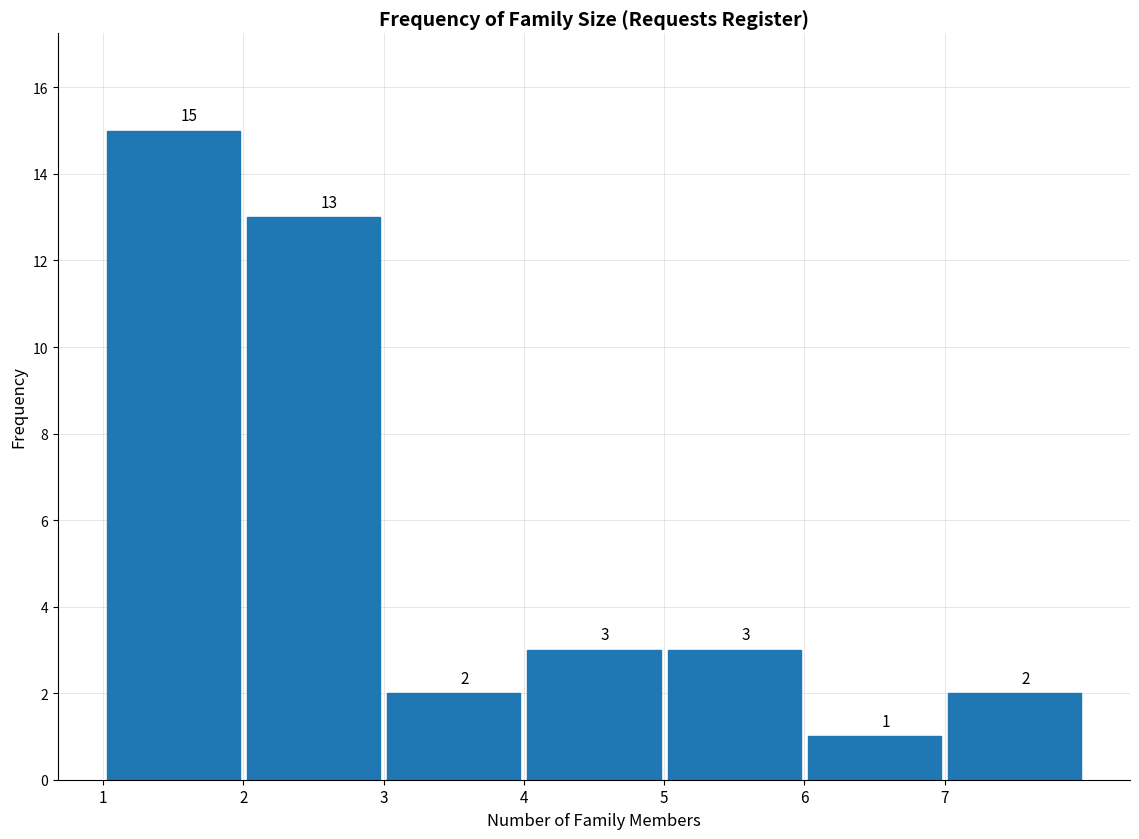

Reading left to right, transcribe this chart: for each bar, give the range it covers on the x-axis and its height.

1 to 2: 15
2 to 3: 13
3 to 4: 2
4 to 5: 3
5 to 6: 3
6 to 7: 1
7 to 8: 2